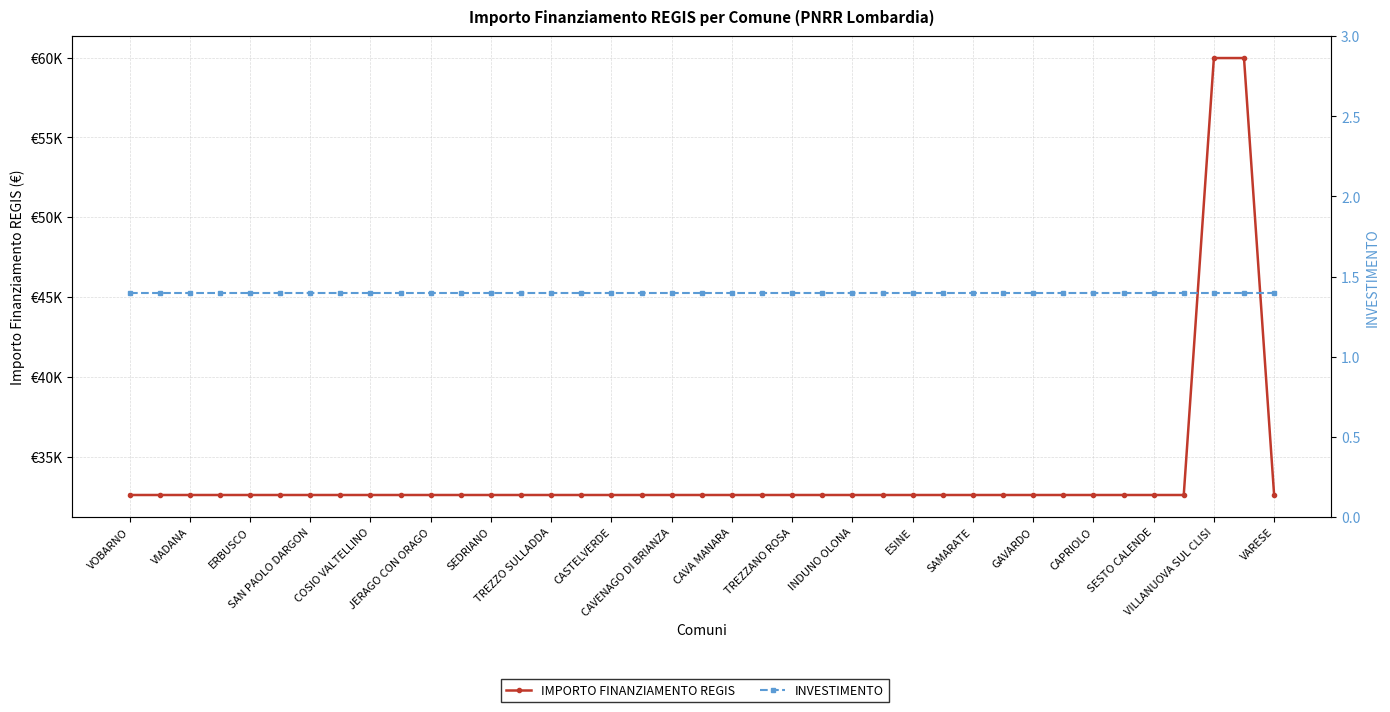

What are all the series names shown in the legend?

IMPORTO FINANZIAMENTO REGIS, INVESTIMENTO